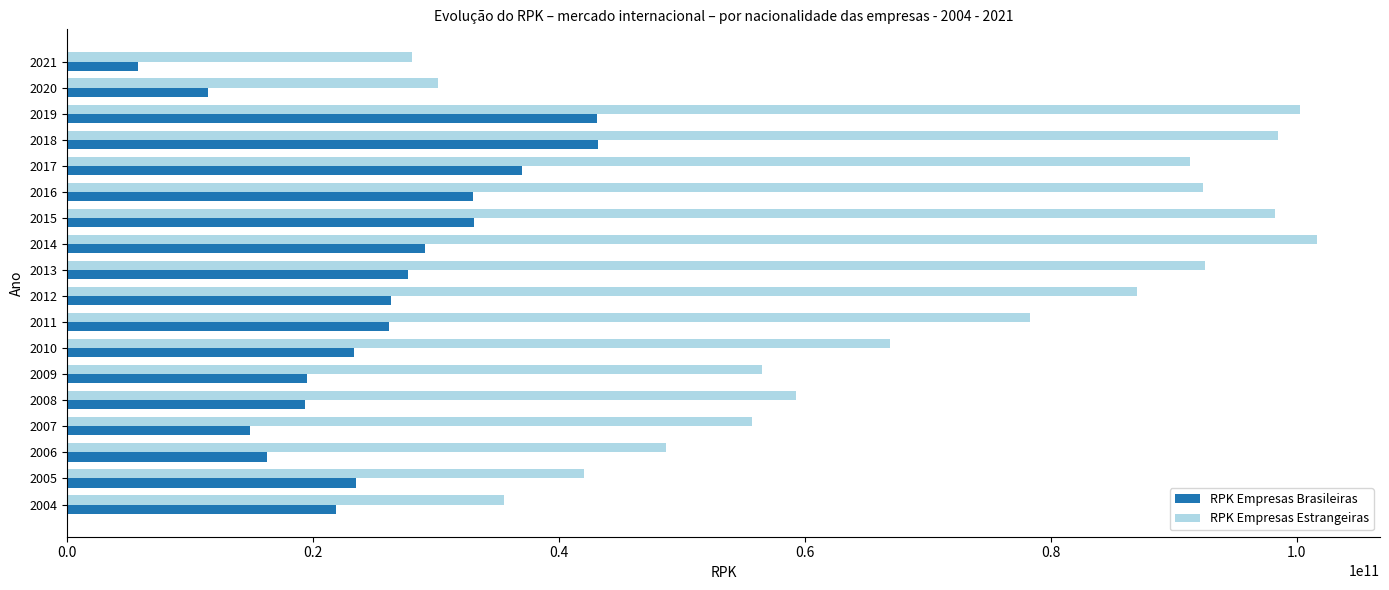

What is the spread (max minus min) of values at 2009?

36974798474